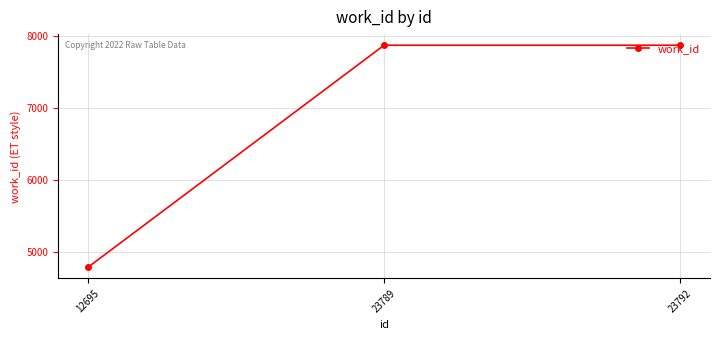

Which has a higher value, 12695 or 23789?

23789